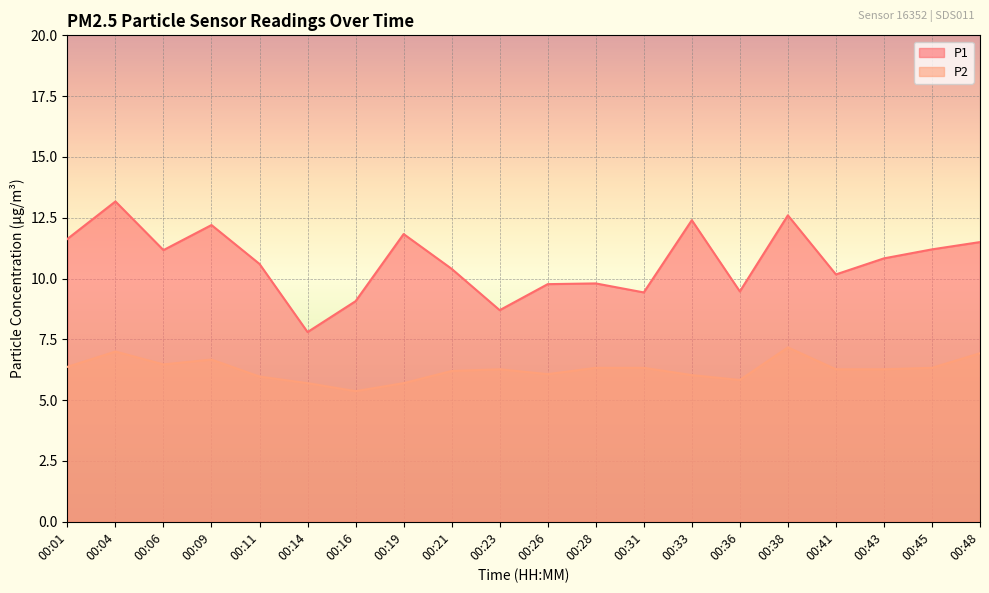

Rank the categories by P1 value from lowest to highest.

00:14, 00:23, 00:16, 00:31, 00:36, 00:26, 00:28, 00:41, 00:21, 00:11, 00:43, 00:06, 00:45, 00:48, 00:01, 00:19, 00:09, 00:33, 00:38, 00:04